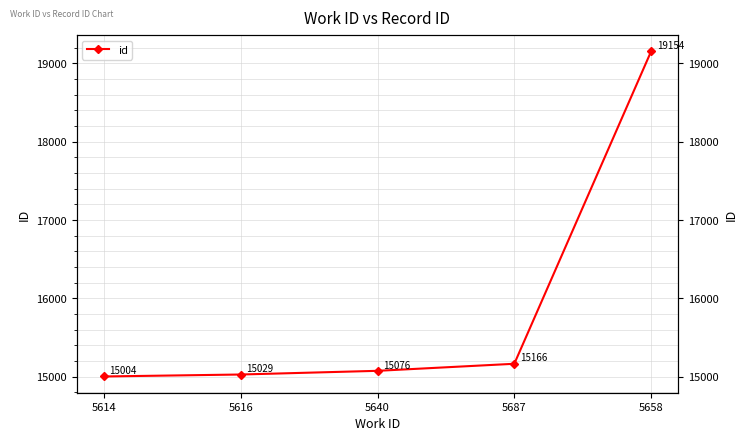

What position from the right is 5614?

5